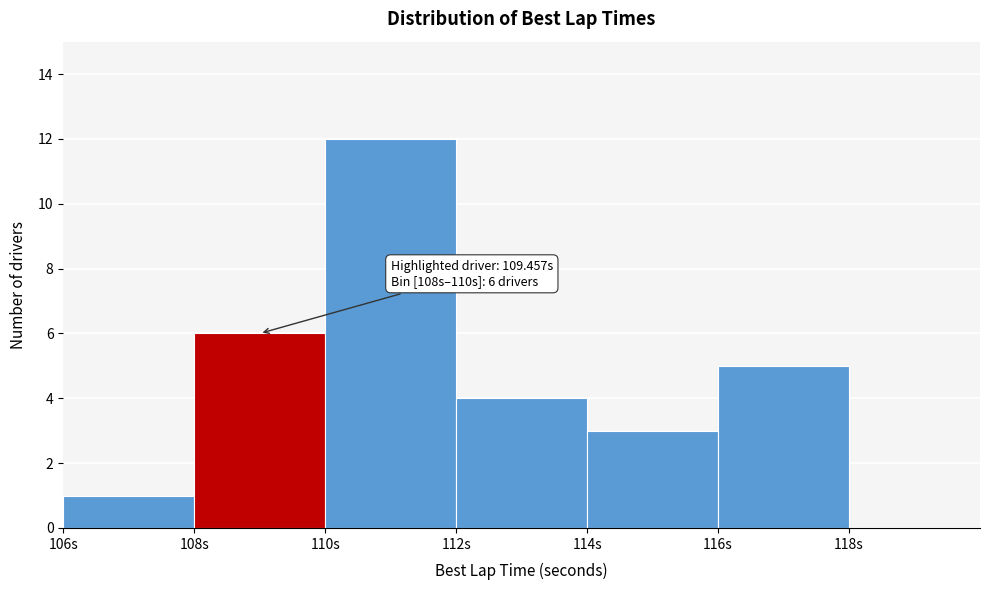

Which range on the x-axis has the tallest bar?

110 to 112